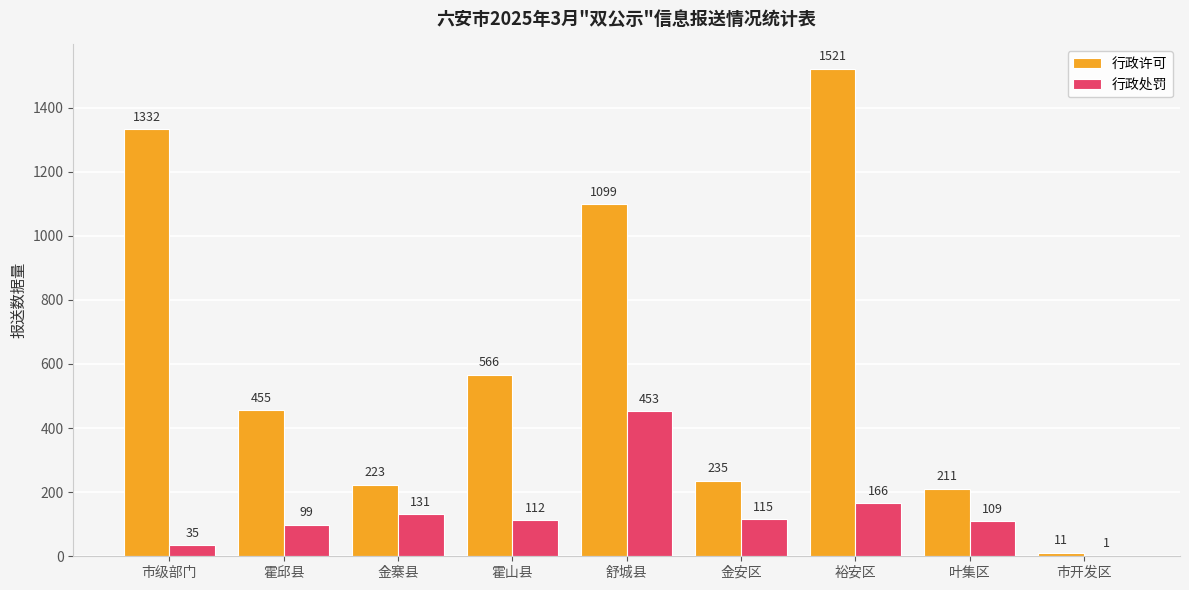

Reading left to right, extract all data points from this chart.

行政许可: 1332	455	223	566	1099	235	1521	211	11
行政处罚: 35	99	131	112	453	115	166	109	1